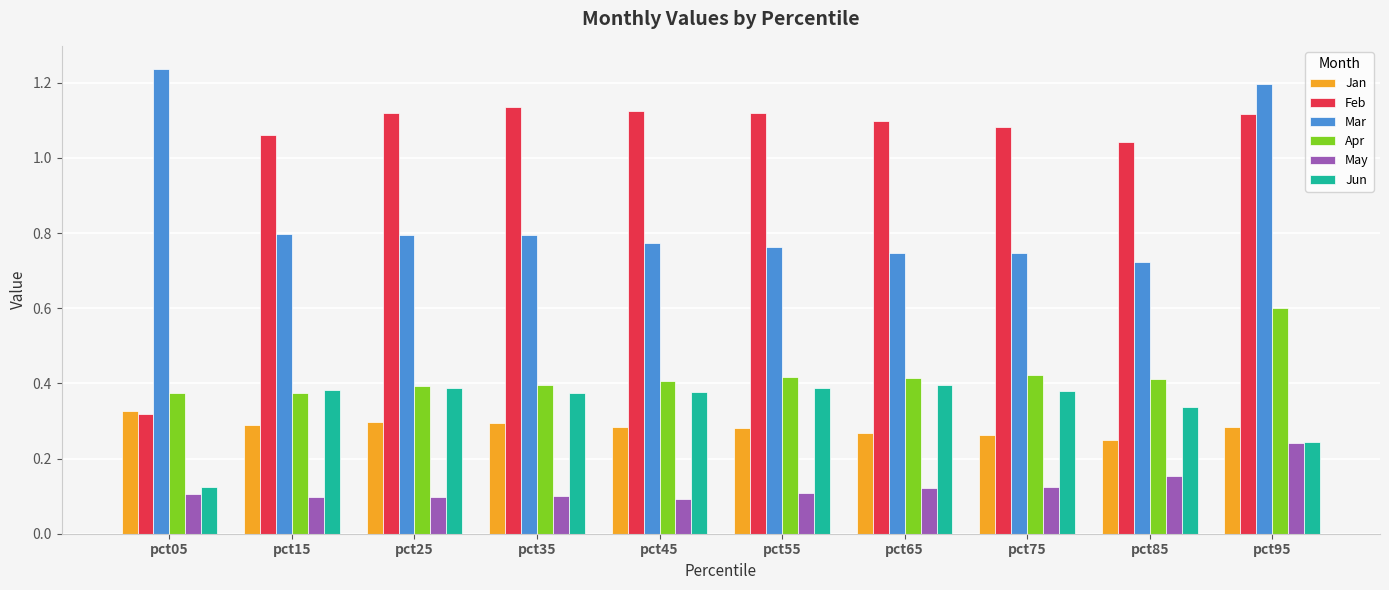

List the series in order of their peak value, lowest first.

May, Jan, Jun, Apr, Feb, Mar